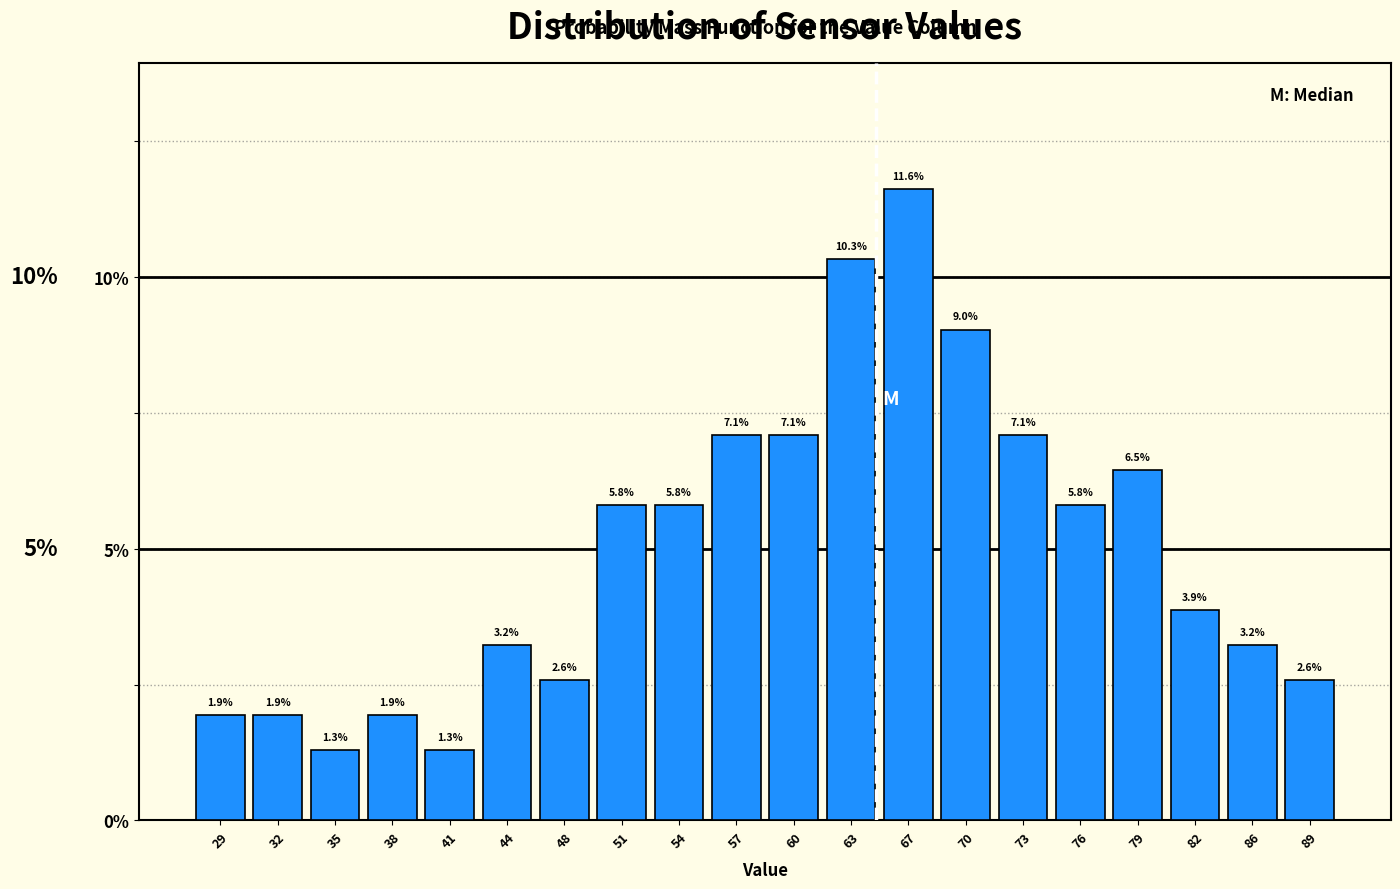

Over which range of the x-axis is the bar tallest?

65.0 to 68.0